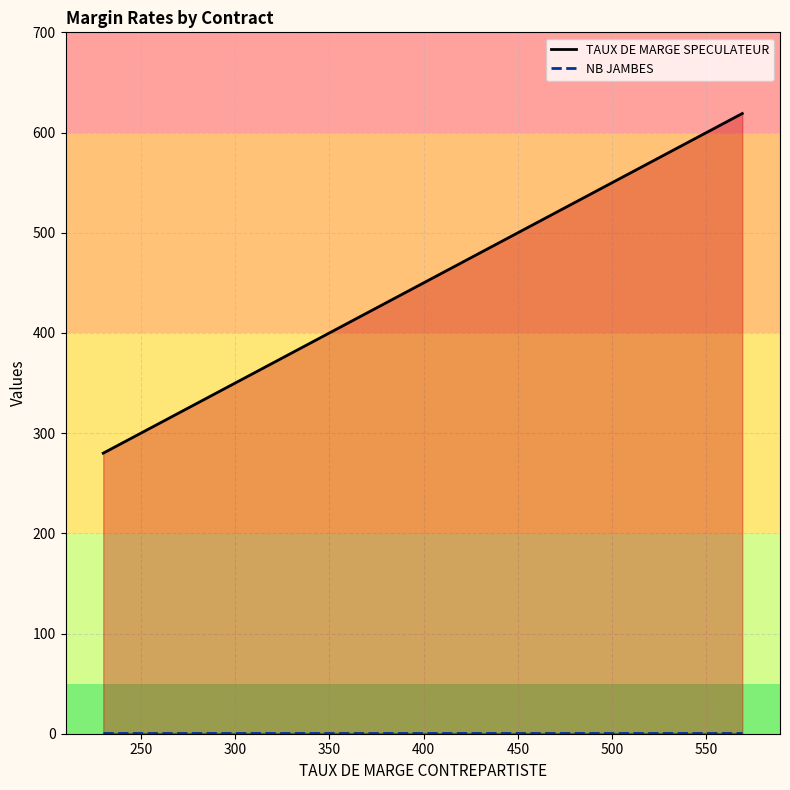

What is the difference between the maximum and second lowest values in the TAUX DE MARGE SPECULATEUR series?

239